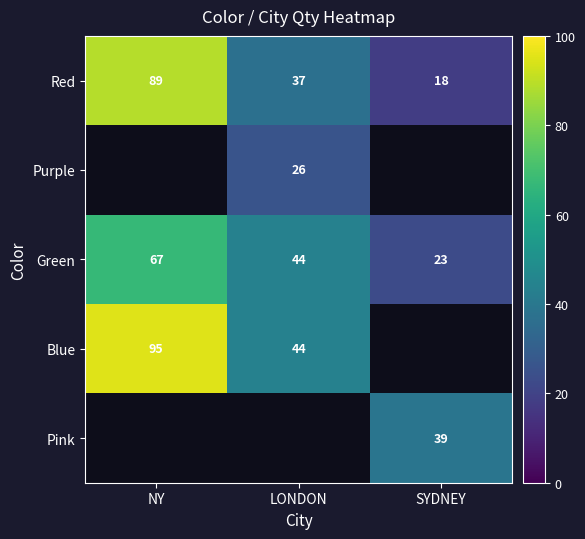

Is the value of Purple at LONDON greater than the value of Blue at NY?

No